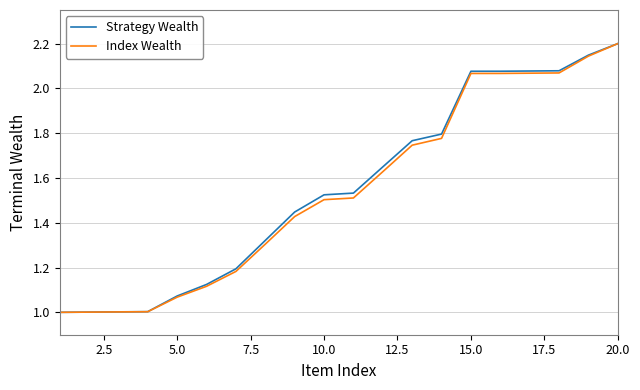

What is the minimum value for Strategy Wealth?

1.0